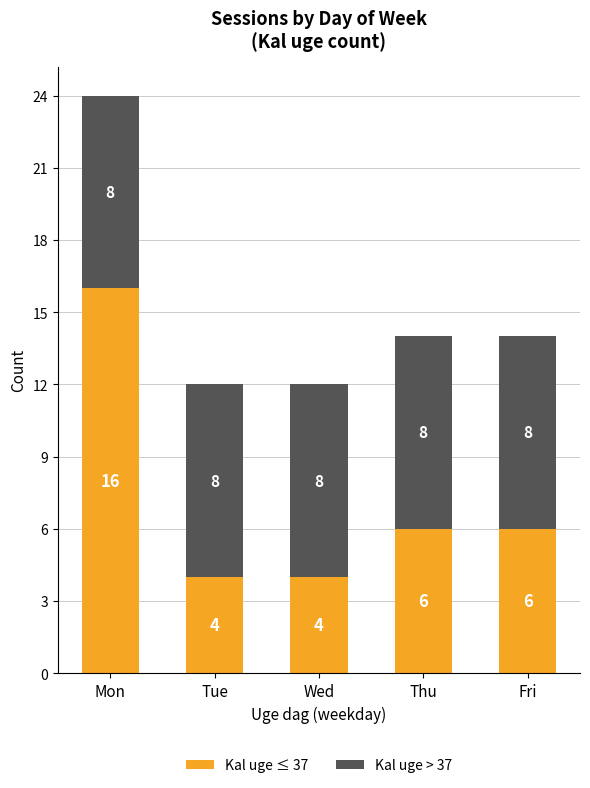

Is it true that Kal uge ≤ 37 equals 11 at Mon?

False